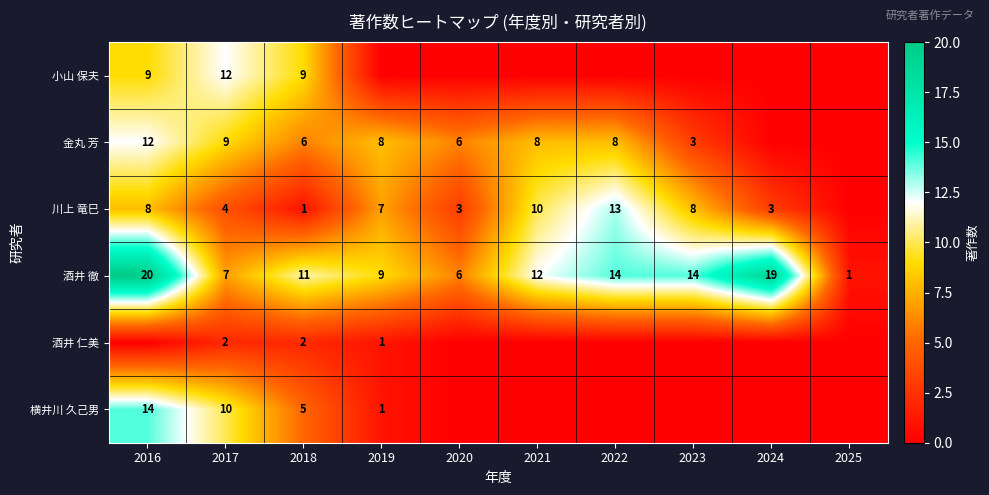

Count the number of categories in the chart.

10